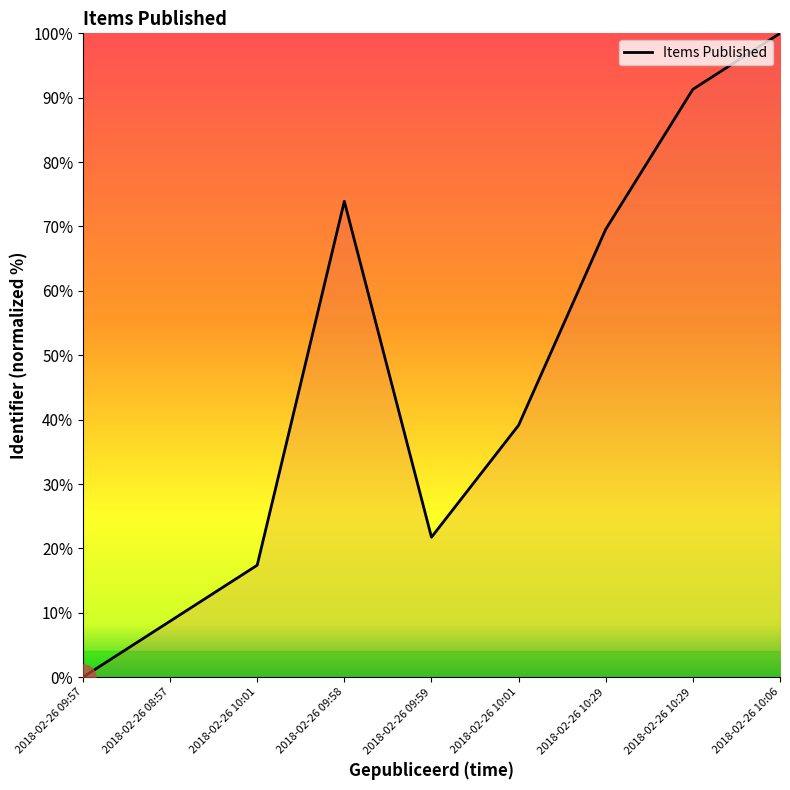

Does the chart have visible grid lines?

No